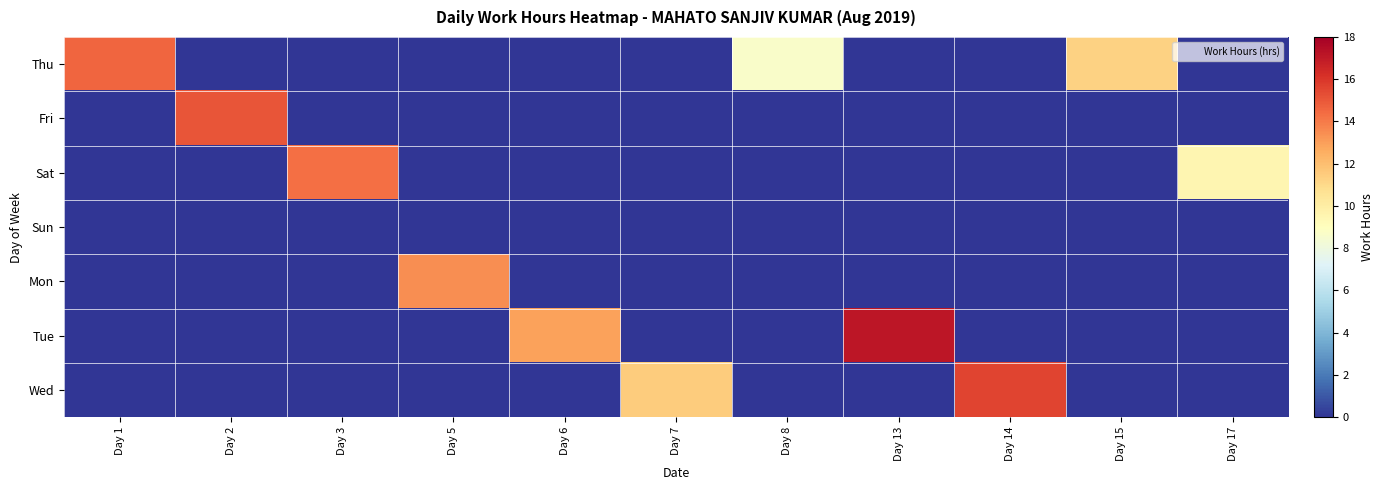

Which series changed the most between Day 5 and Day 15?

Mon